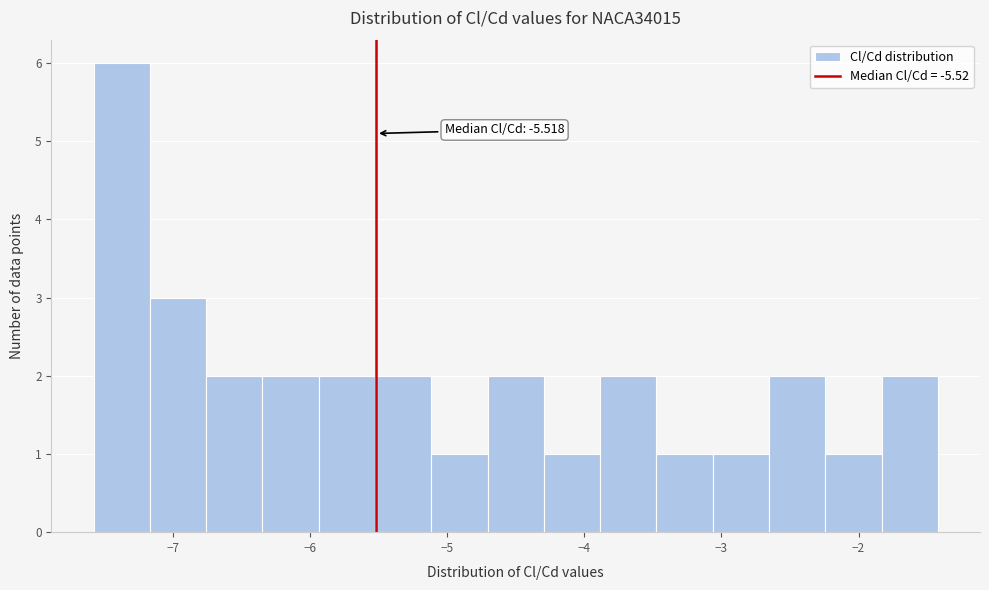

Which range on the x-axis has the tallest bar?

-7.6 to -7.2